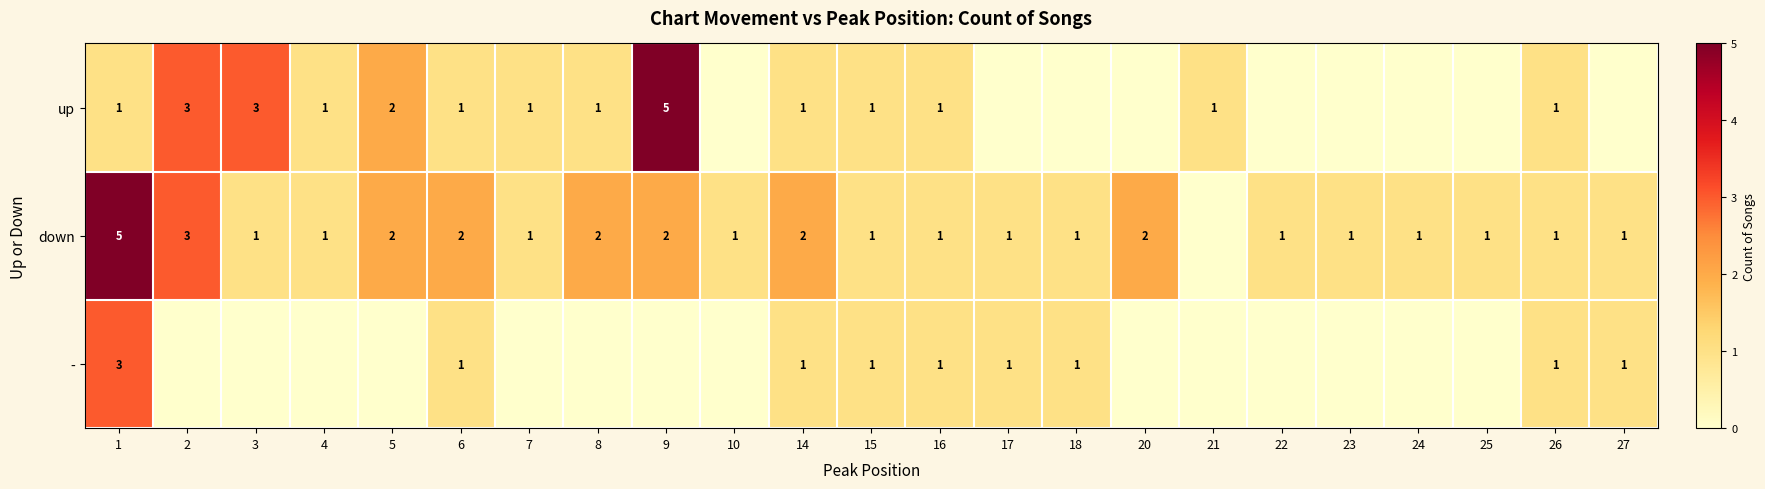

The down series shows 2 at 5. True or false?

True